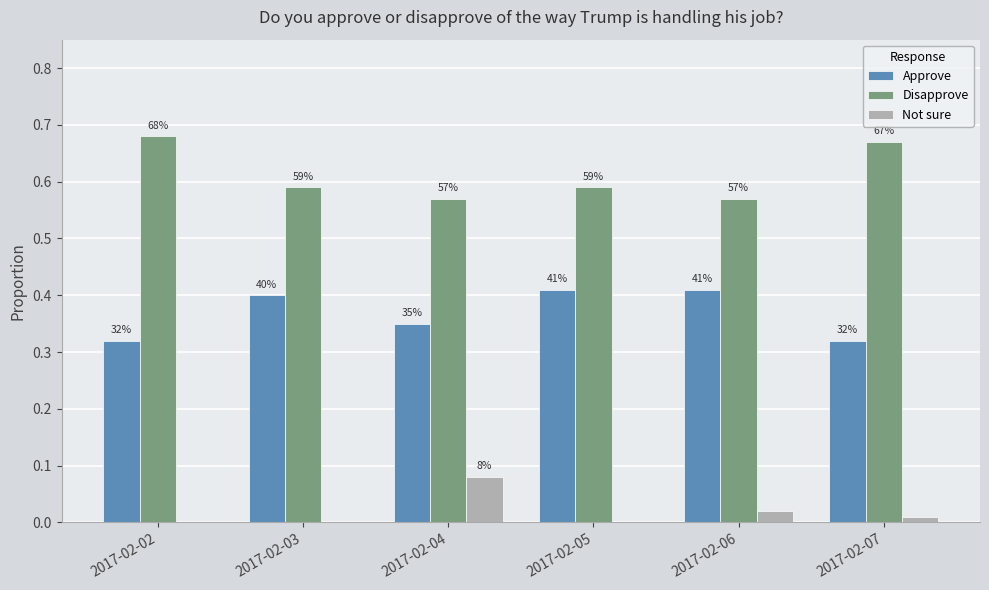

Is the value of Not sure at 2017-02-06 greater than the value of Disapprove at 2017-02-07?

No